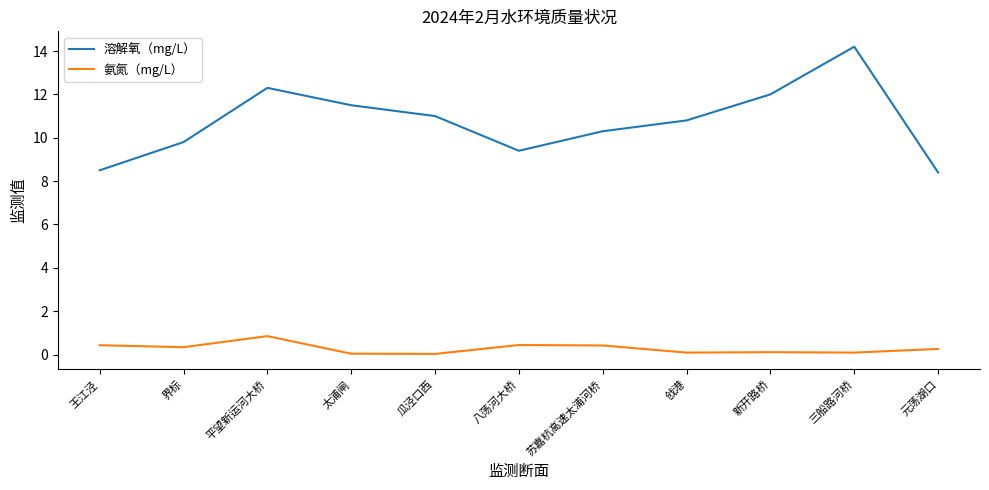

Between 八荡河大桥 and 新开路桥, which series saw the biggest shift?

溶解氧（mg/L）